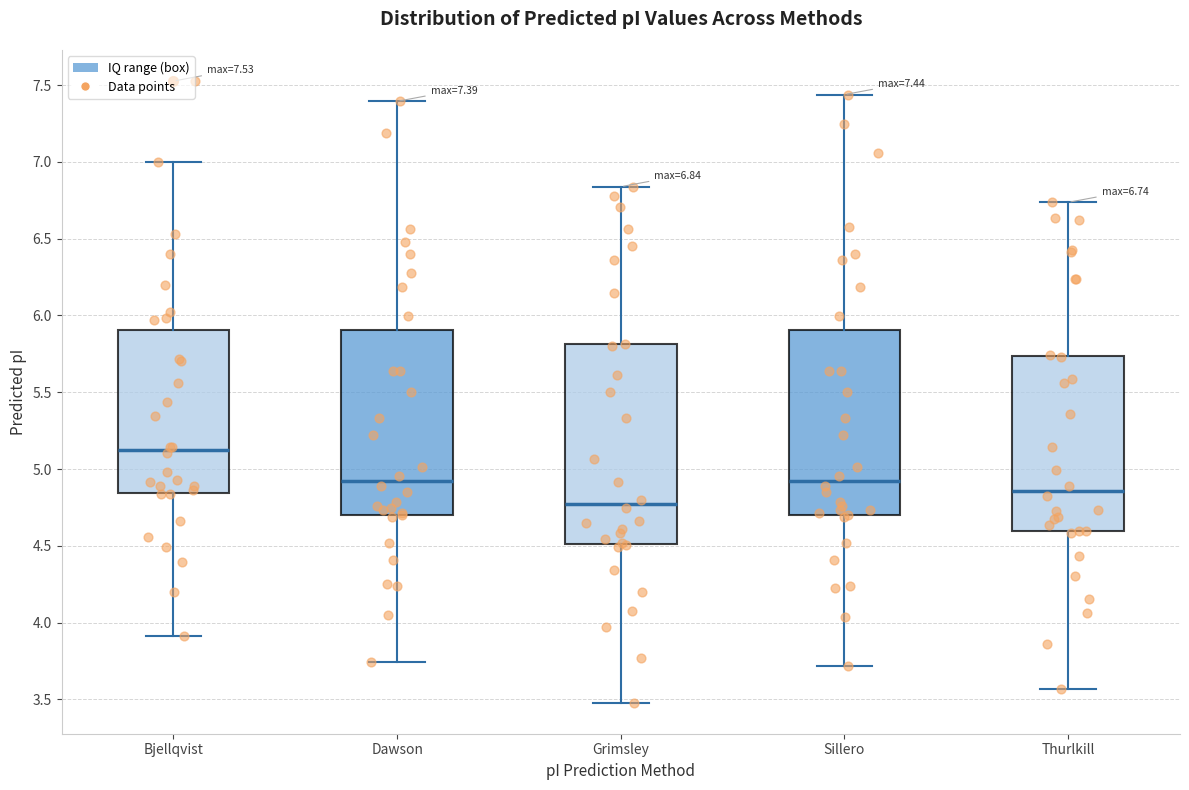

Comparing the boxes themselves (not the whiskers), which one is the tallest?

Grimsley